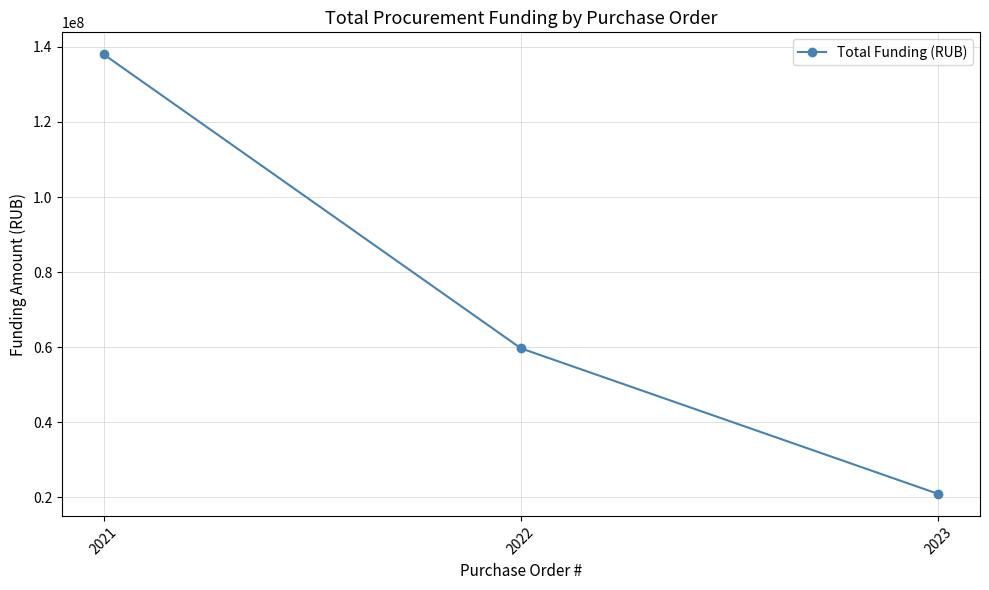

What is the ratio of the value at 2022 to the value at 2021?

0.4